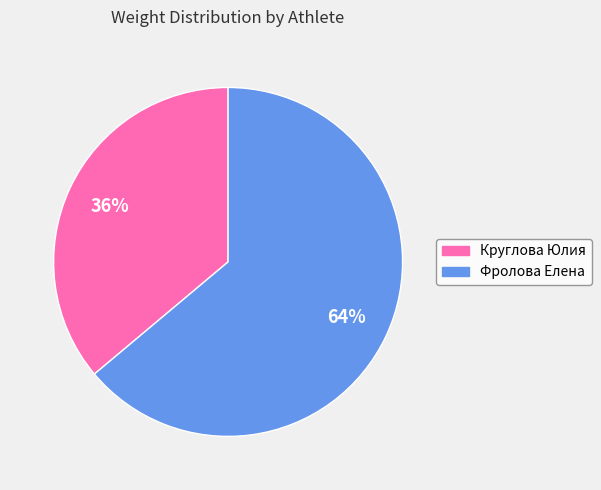

To the nearest percent, what is the difference between the Круглова Юлия and Фролова Елена slice percentages?

28%